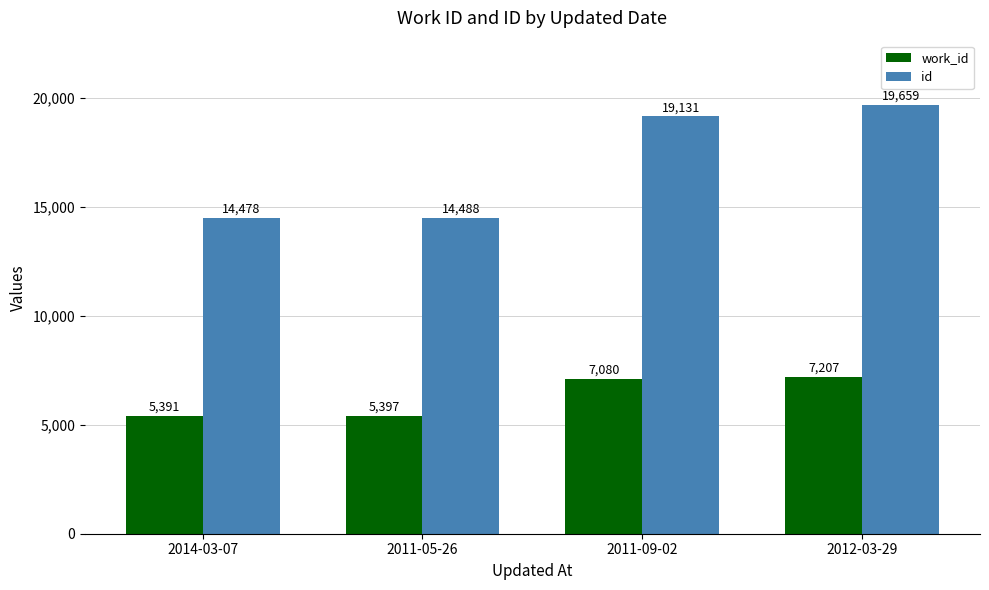

At how many categories does at least one series exceed 9698?

4